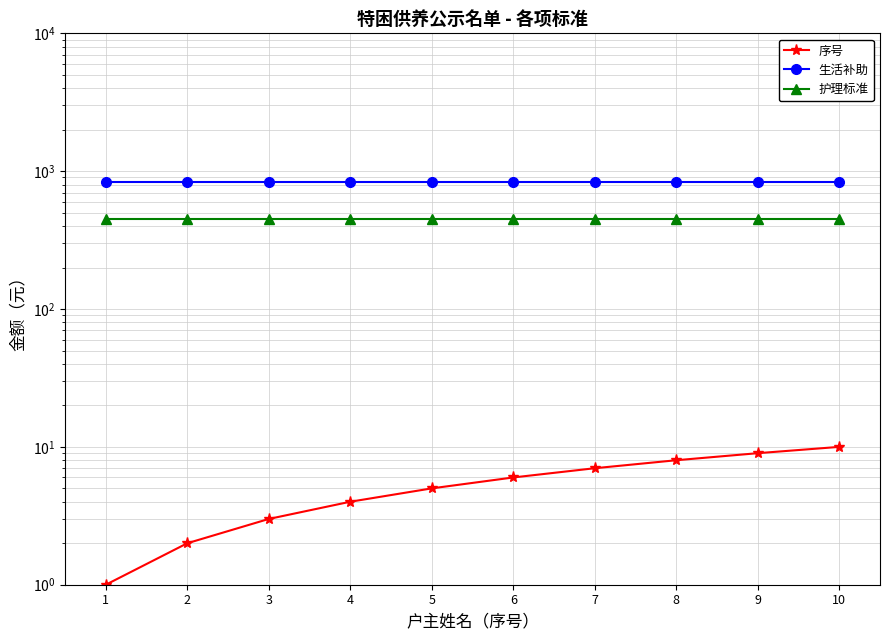

Read the 序号 value at 3.

3